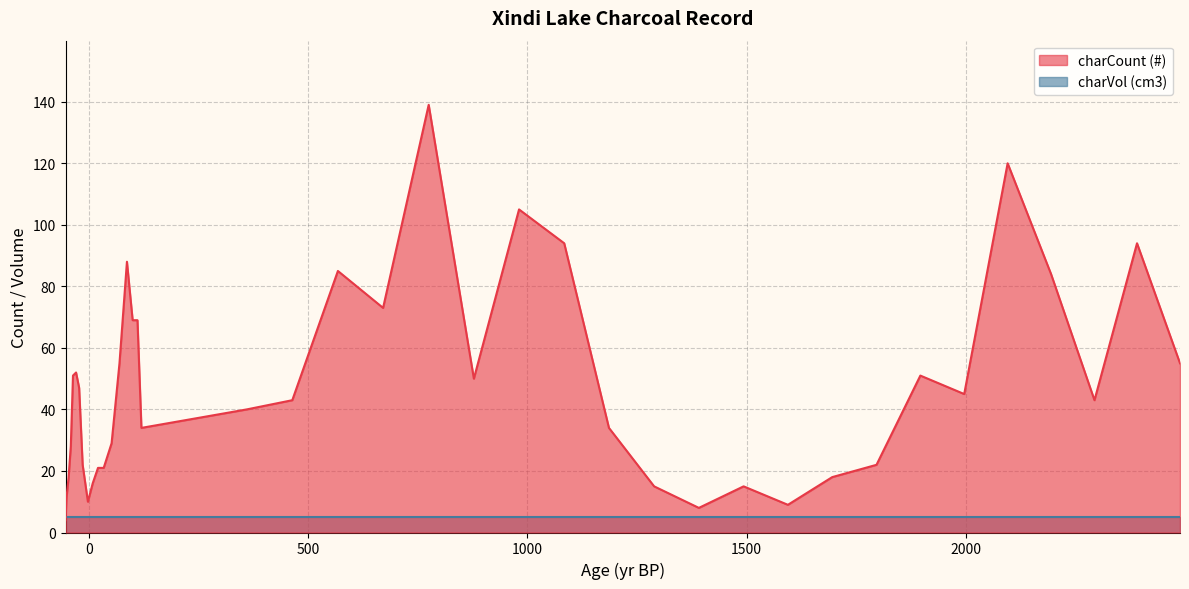

Rank the categories by value from highest to lowest.

775, 2095, 981, 1084, 2390, 87, 568, 2194, 671, 100, 111, 70, 2488, -29, -36, 1896, 878, -22, 1996, 464, 2293, 360, 120, 1186, 52, -41, -14, 1796, 21, 34, -46, 1695, 9, 1289, 1493, -51, -2, 1594, 1391, -53